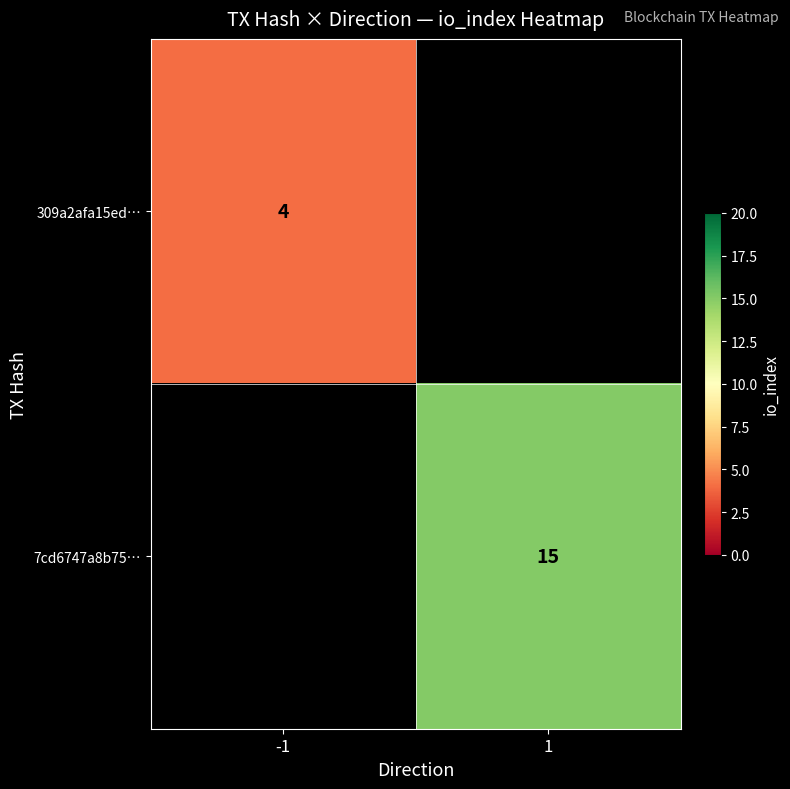

Is the value of 7cd6747a8b75… at 1 greater than the value of 309a2afa15ed… at -1?

Yes